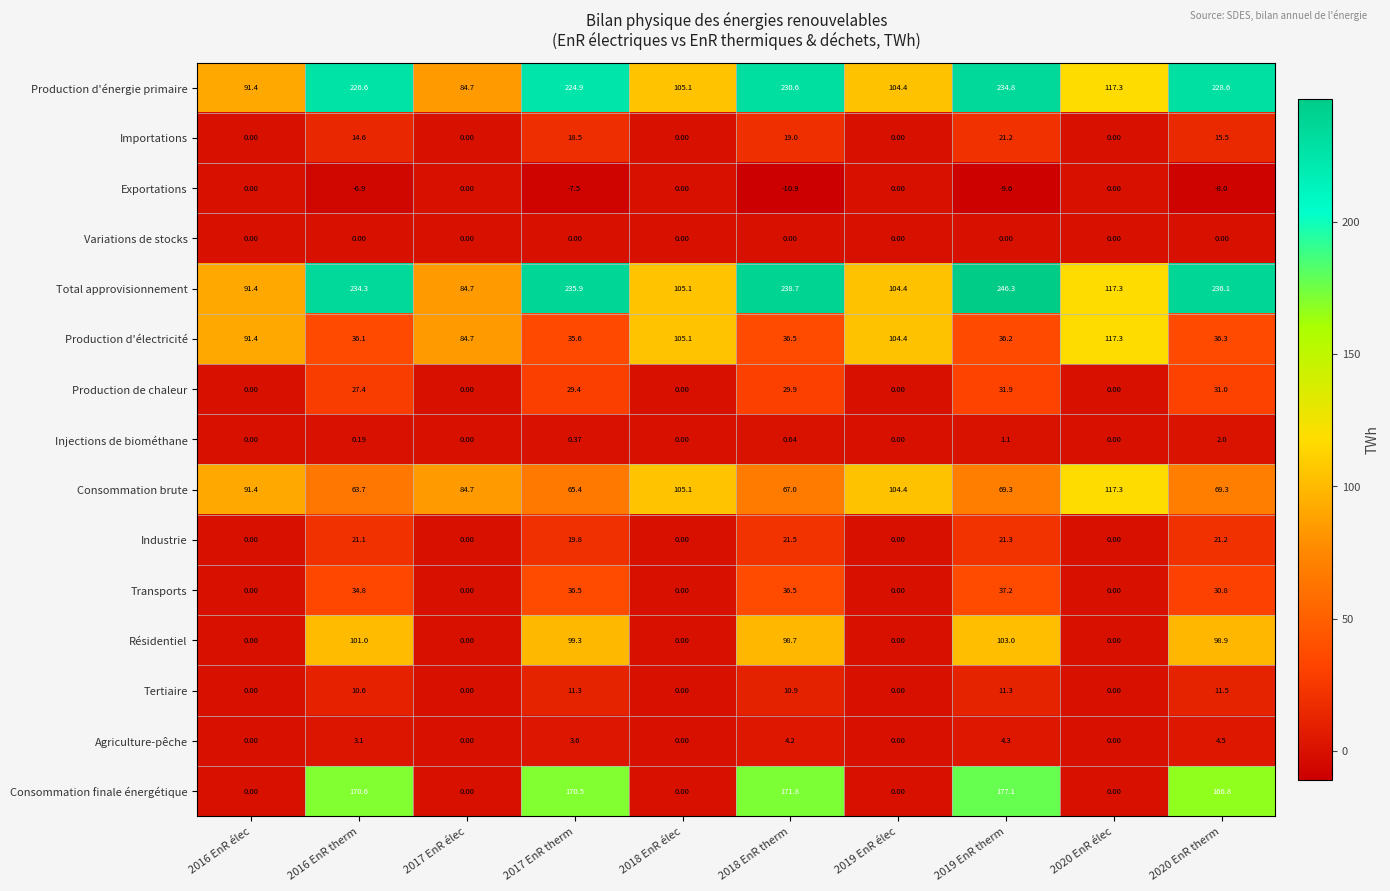

Which series has the largest range (max minus min)?

Consommation finale énergétique